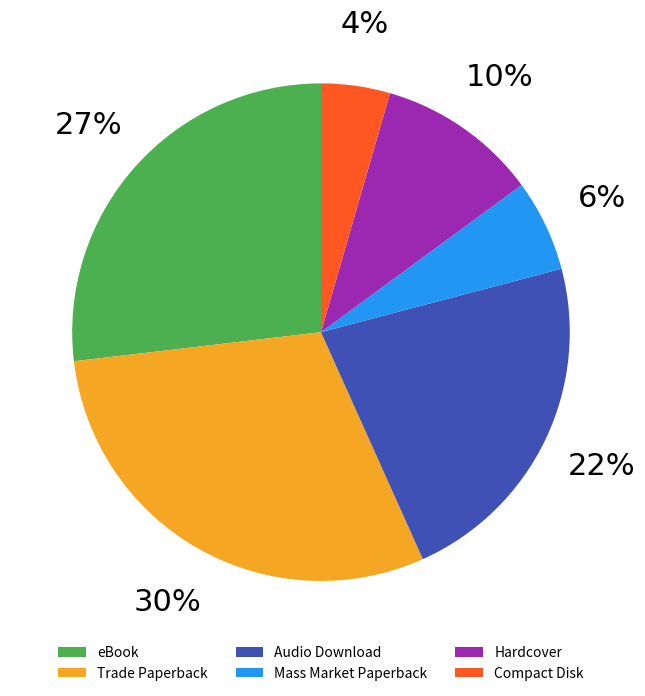

Does any single category account for the majority?

No